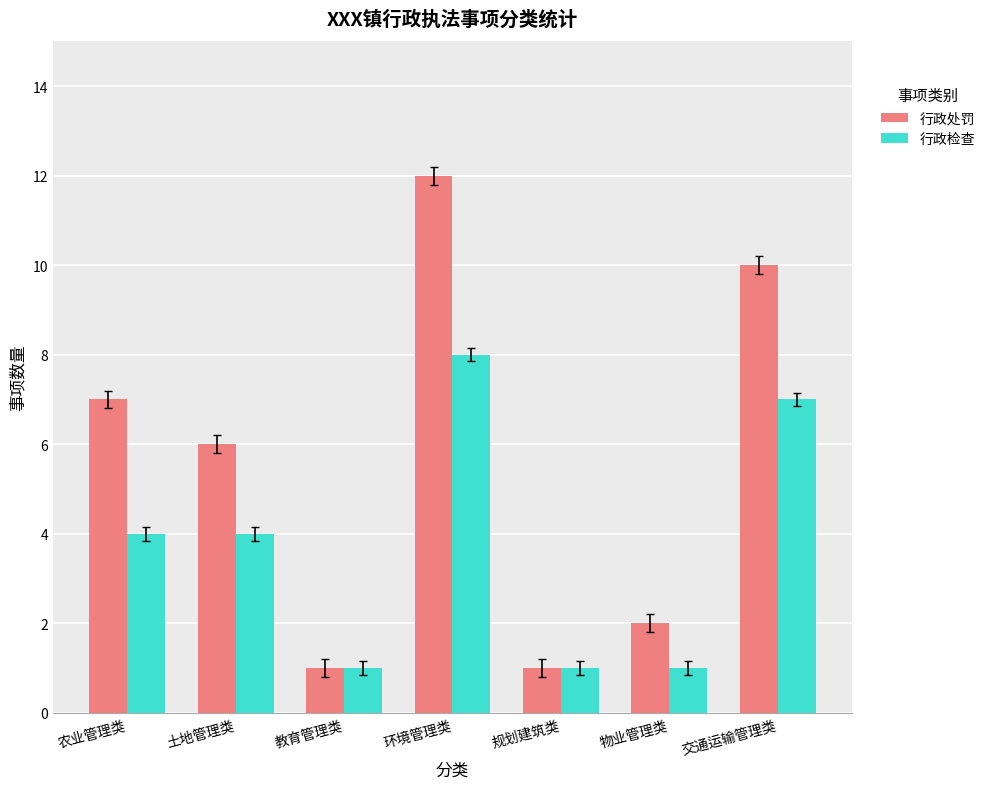

How many data points in 行政检查 are less than 4?

3